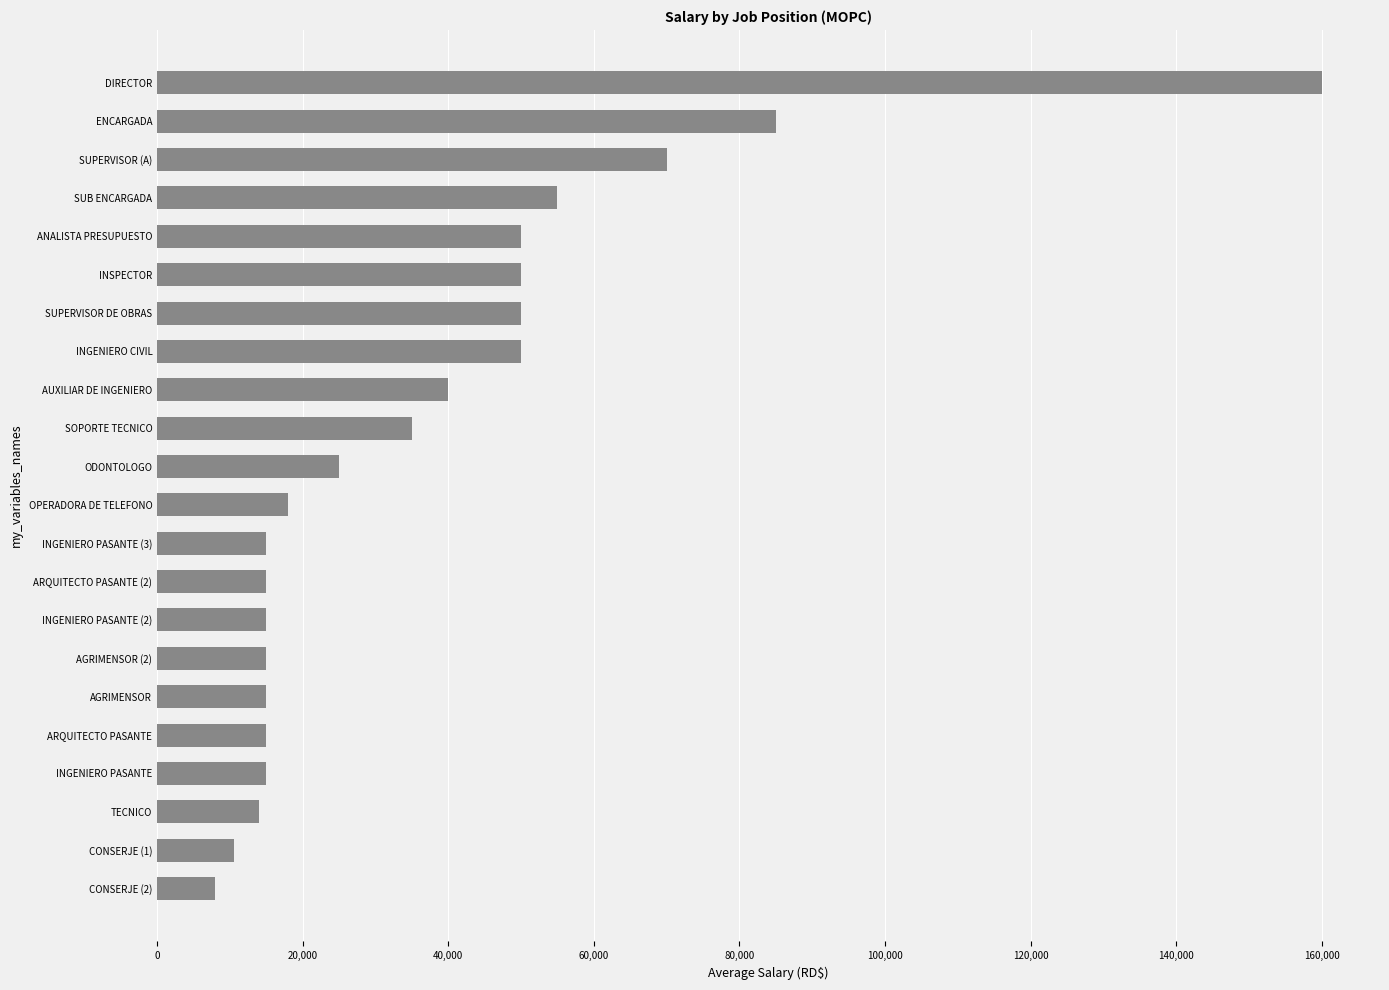

True or false: the data shows 14000 at TECNICO.

True